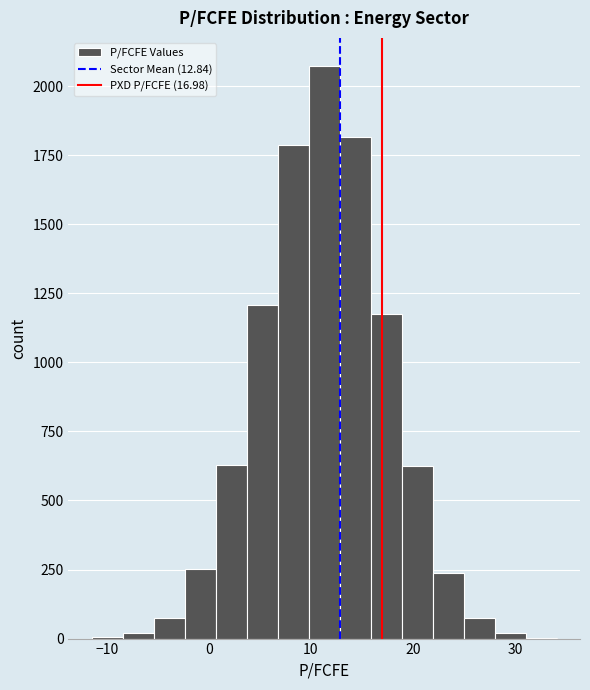

Read against the x-axis, roughly where is the centre of the tallest bar?

11